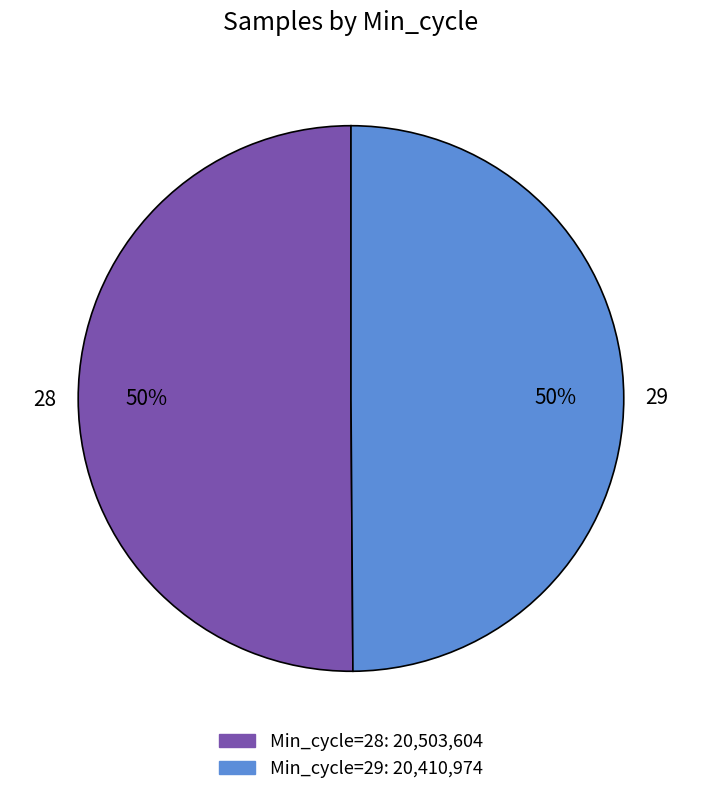

How many slices are in this pie chart?

2